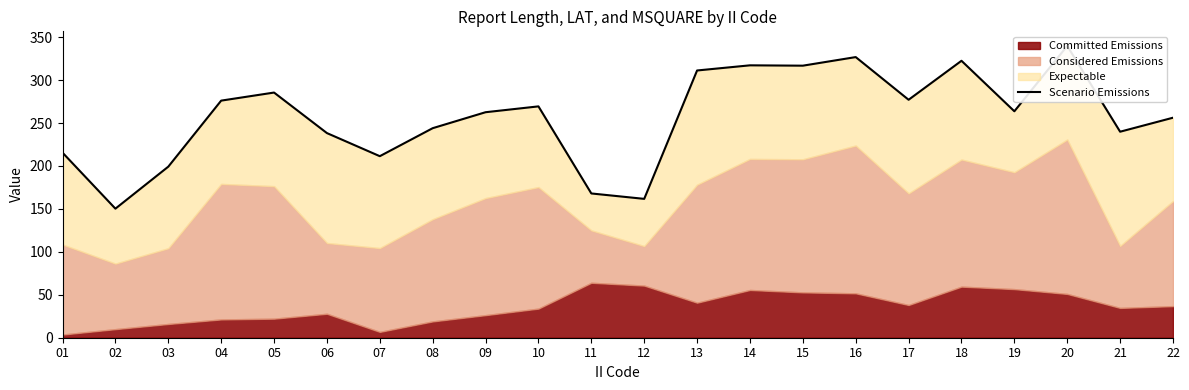

What is the maximum value shown in the chart?

339.8